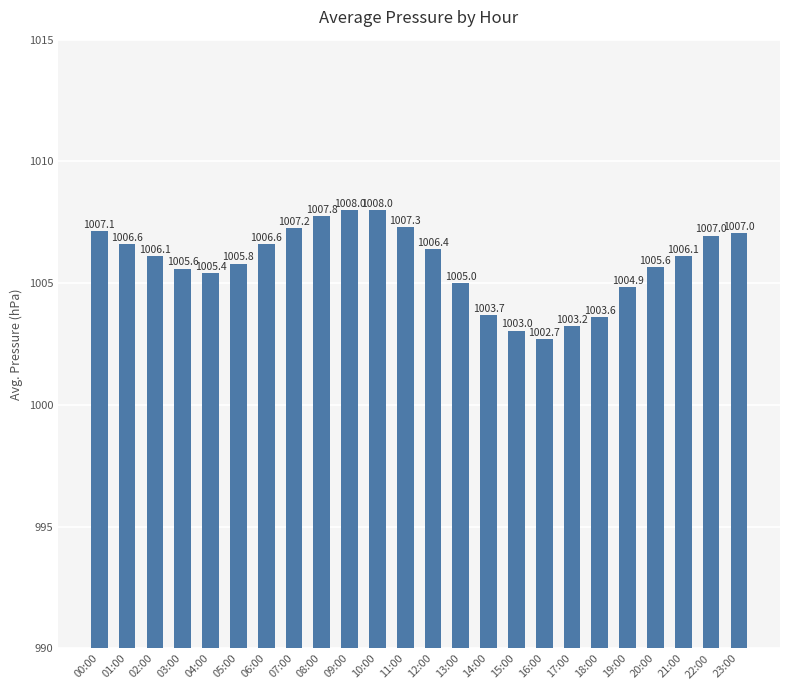

Count the number of categories in the chart.

24